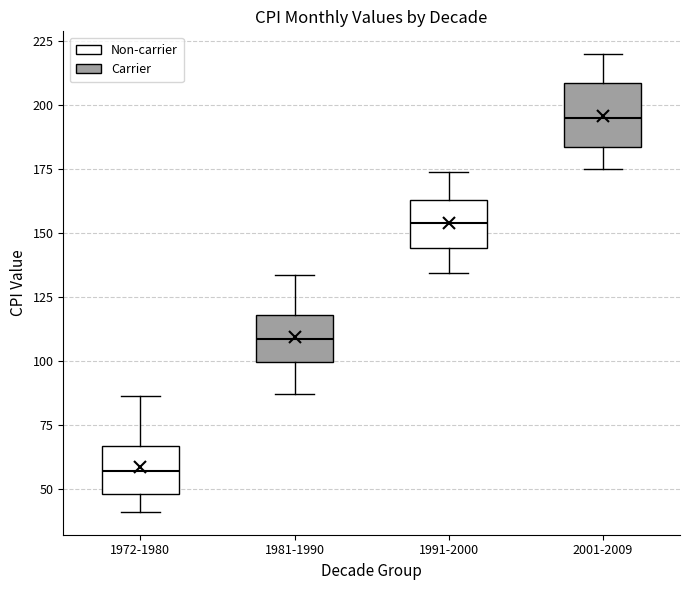

Where does the lower whisker of the box for 2001-2009 end on the y-axis? The values are not printed on the chart, so give them approximately, as read against the axis.

175